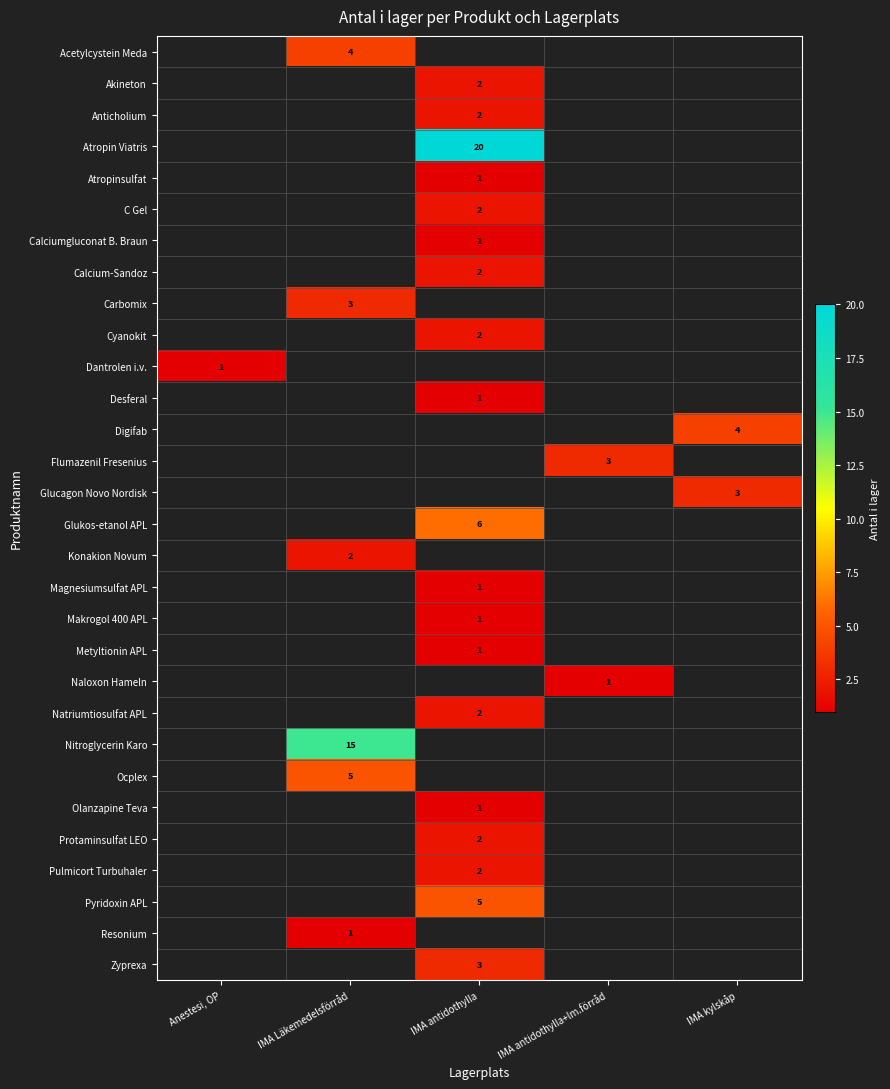

Which category has the lowest value across all series?

Anestesi, OP